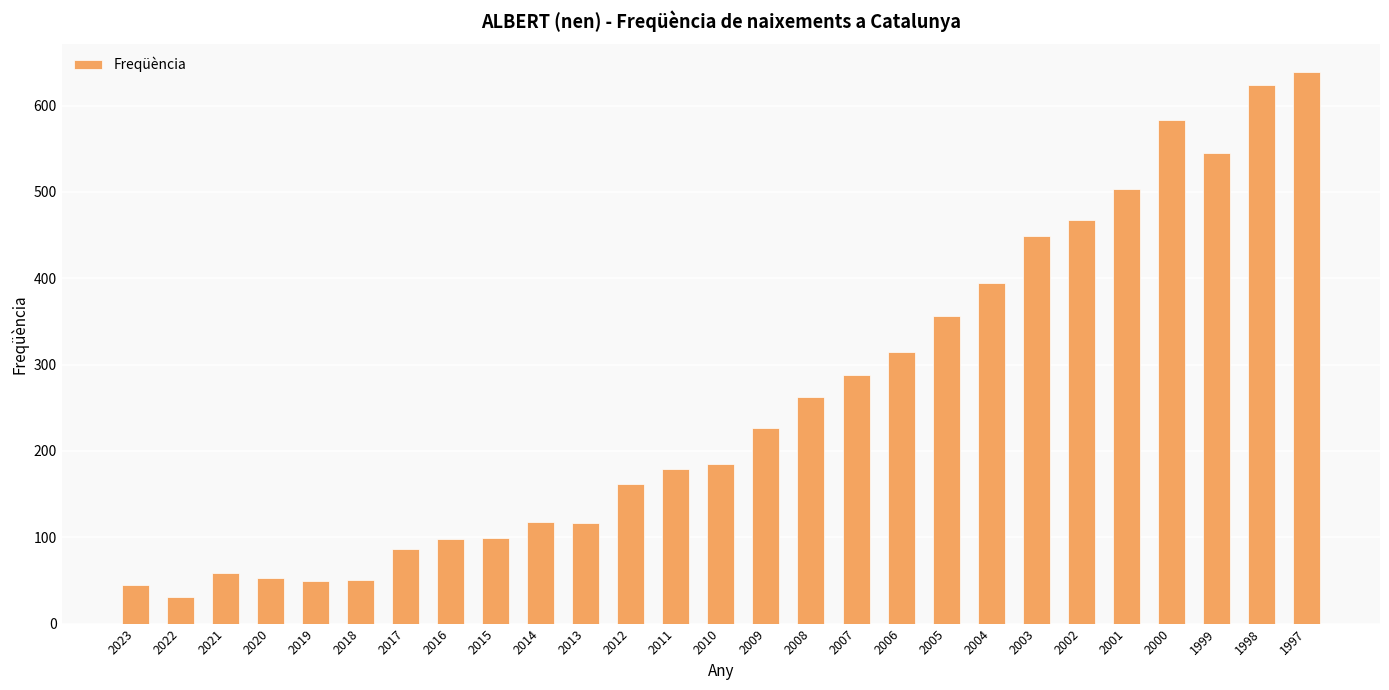

What is the difference between the maximum and minimum values?

608